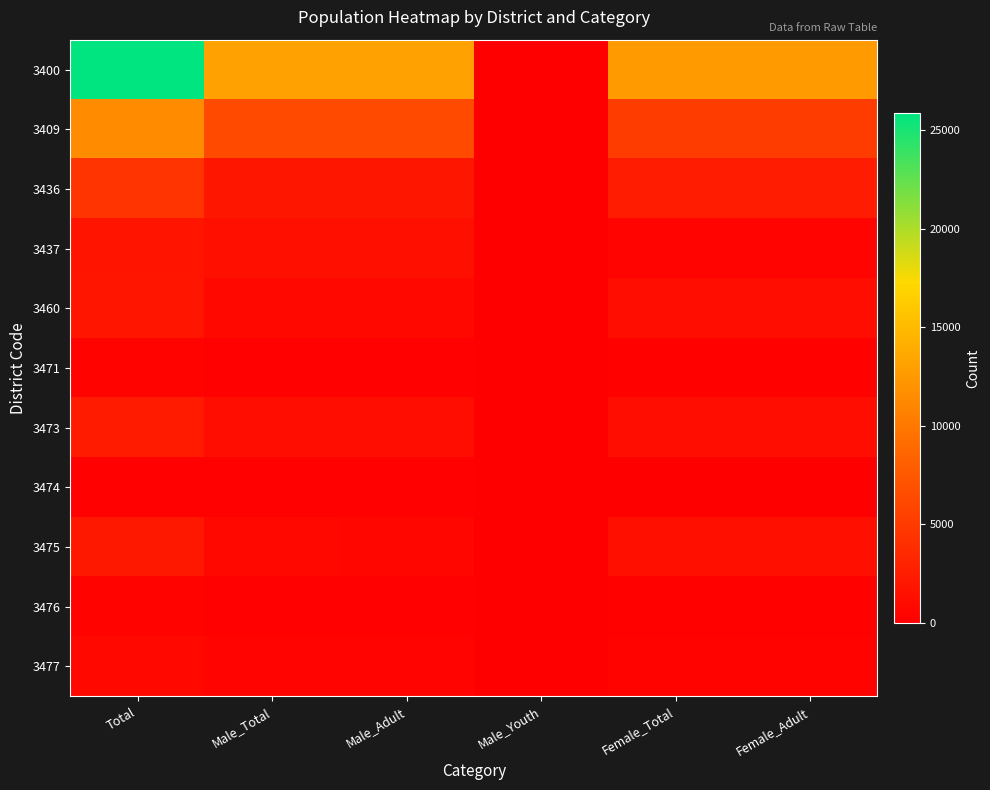

Reading left to right, list all the values displayed in this chart.

3400: Total=25887	Male_Total=13143	Male_Adult=13106	Male_Youth=37	Female_Total=12590	Female_Adult=12576
3409: Total=11520	Male_Total=6312	Male_Adult=6291	Male_Youth=21	Female_Total=5115	Female_Adult=5109
3436: Total=4509	Male_Total=1960	Male_Adult=1956	Male_Youth=4	Female_Total=2523	Female_Adult=2518
3437: Total=1819	Male_Total=1376	Male_Adult=1374	Male_Youth=2	Female_Total=439	Female_Adult=438
3460: Total=1876	Male_Total=759	Male_Adult=757	Male_Youth=2	Female_Total=1115	Female_Adult=1115
3471: Total=365	Male_Total=153	Male_Adult=152	Male_Youth=1	Female_Total=210	Female_Adult=210
3473: Total=2399	Male_Total=1188	Male_Adult=1185	Male_Youth=3	Female_Total=1192	Female_Adult=1191
3474: Total=157	Male_Total=104	Male_Adult=103	Male_Youth=1	Female_Total=53	Female_Adult=53
3475: Total=2099	Male_Total=708	Male_Adult=705	Male_Youth=3	Female_Total=1386	Female_Adult=1386
3476: Total=382	Male_Total=175	Male_Adult=175	Male_Youth=0	Female_Total=206	Female_Adult=206
3477: Total=761	Male_Total=408	Male_Adult=408	Male_Youth=0	Female_Total=351	Female_Adult=350